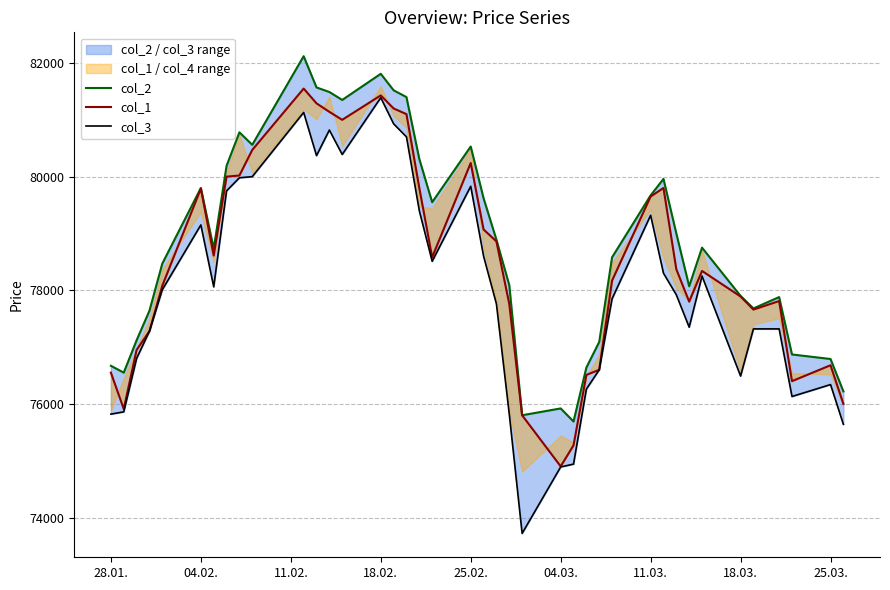

True or false: col_2 has more than 1 interior local peaks.

True